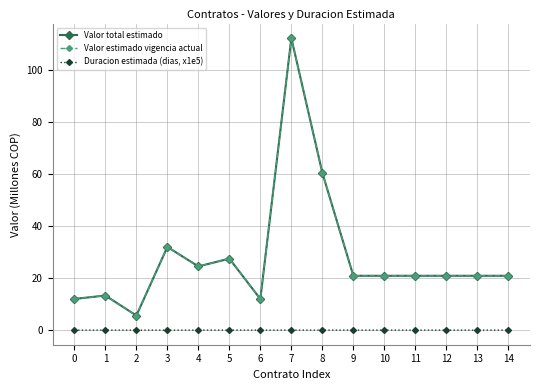

Is this an area chart (filled region under the line)?

No